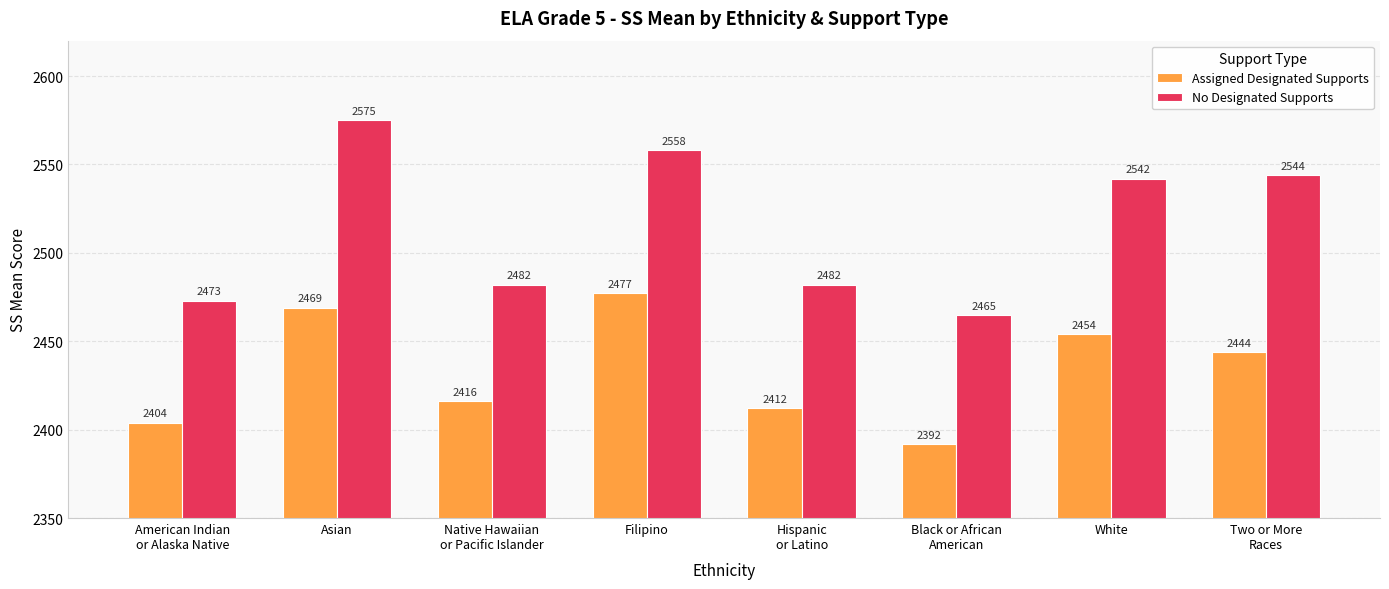

What value does the Assigned Designated Supports series have at American Indian
or Alaska Native, to the nearest 10?

2400